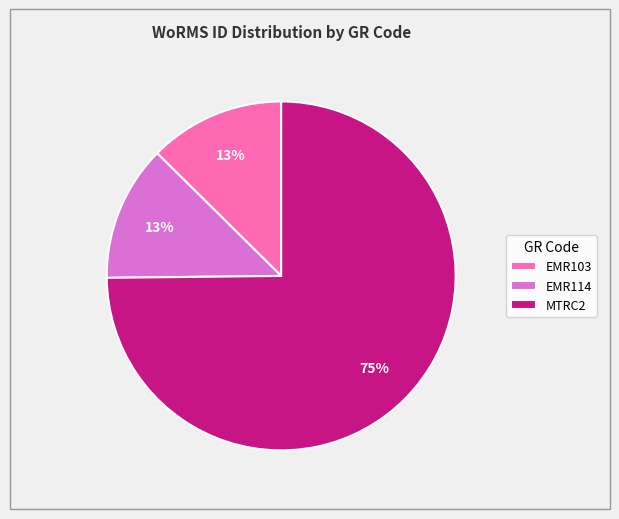

Which category has the biggest portion of the pie?

MTRC2